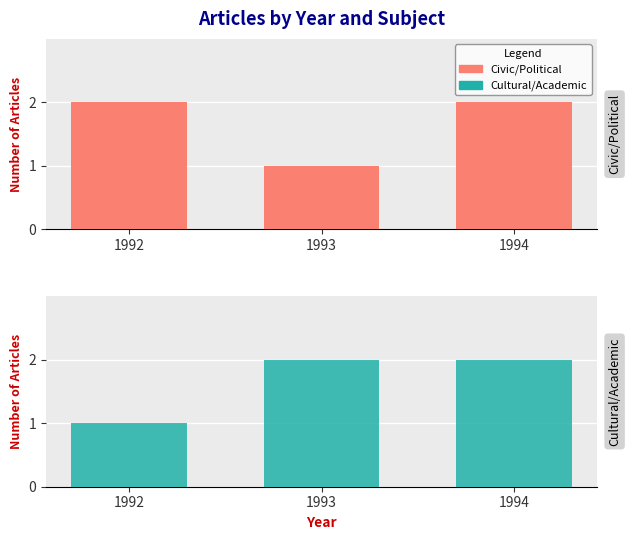

What is the smallest value displayed?

1